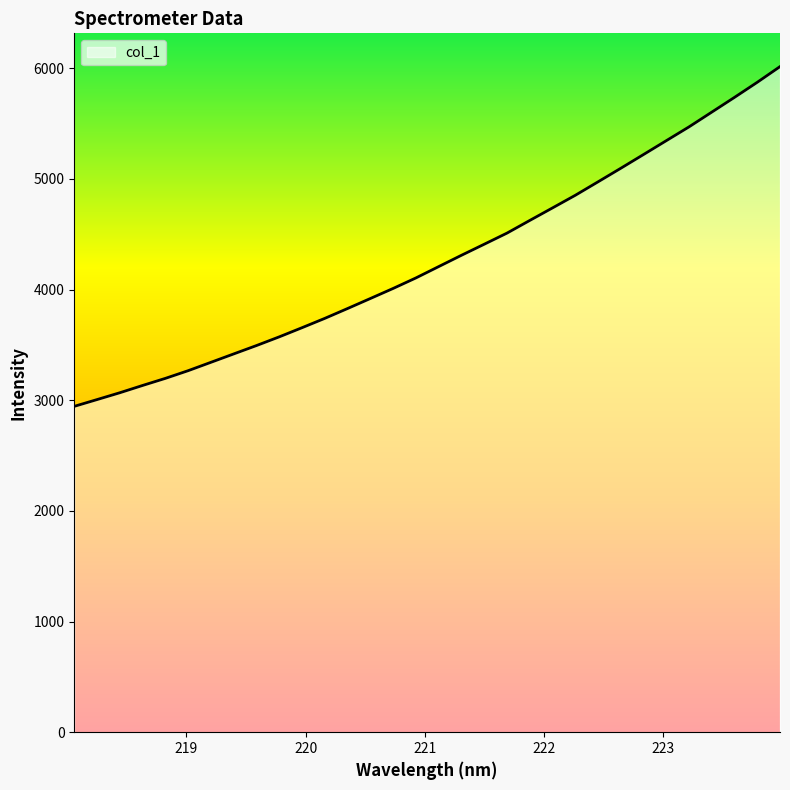

What is the minimum value shown in the chart?

2944.6